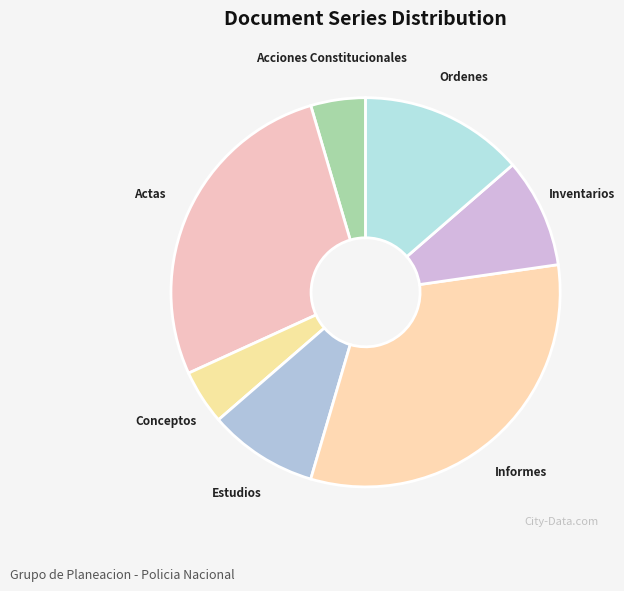

What is the largest slice in the pie chart?

Informes